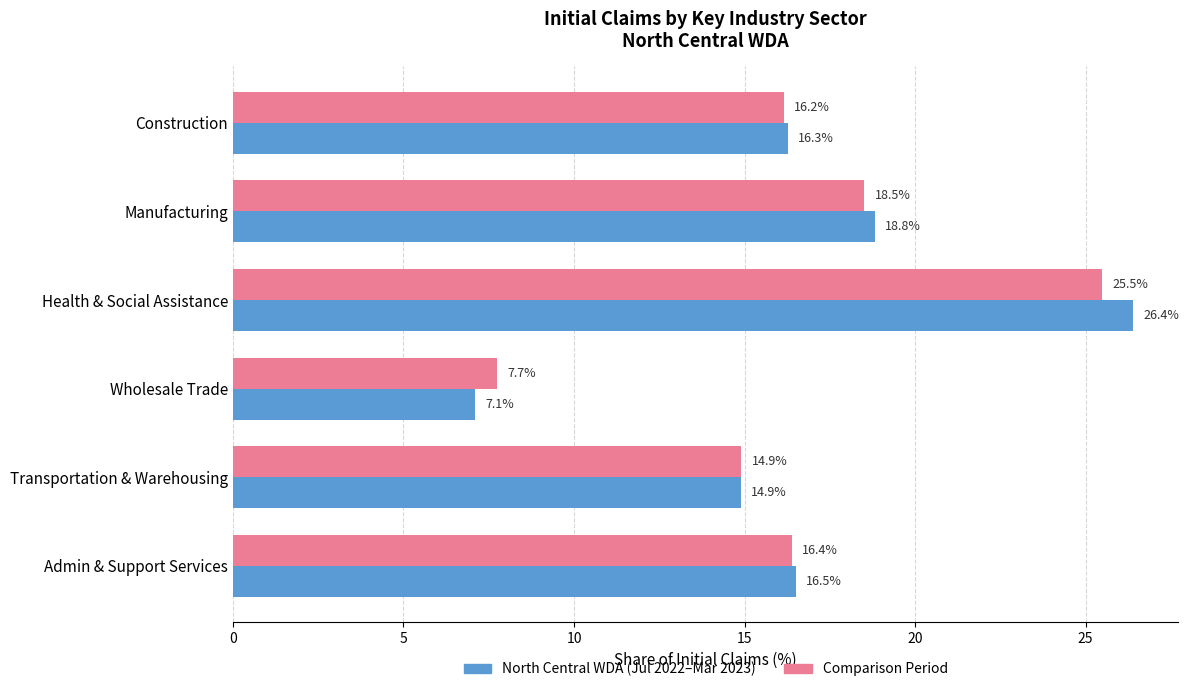

Rank the series at Health & Social Assistance from highest to lowest value.

North Central WDA (Jul 2022–Mar 2023), Comparison Period